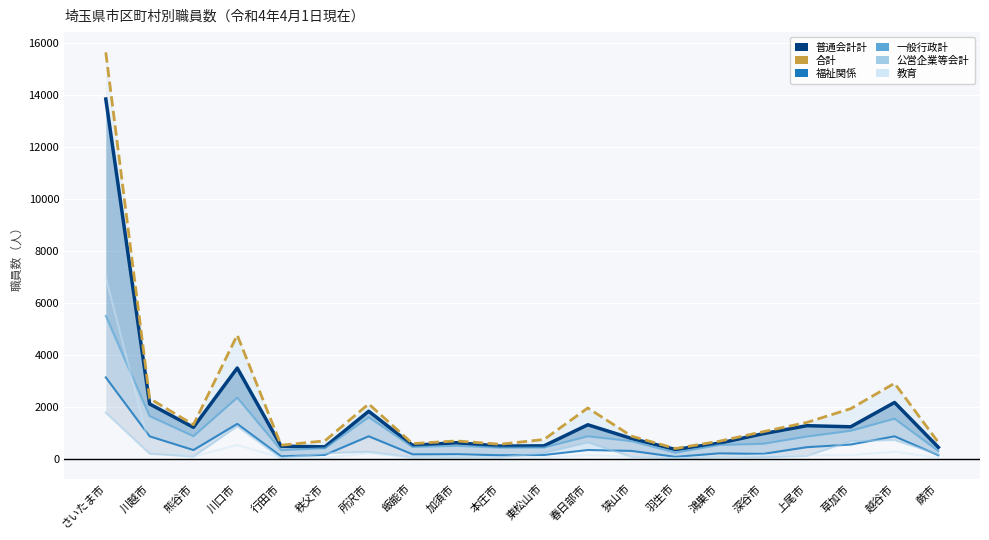

How many distinct data groups are displayed?

6